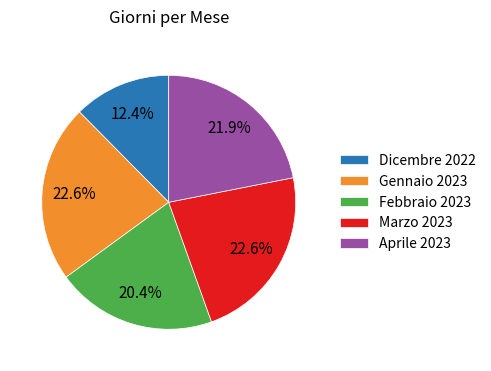

What percentage is the Marzo 2023 slice, to the nearest percent?

23%